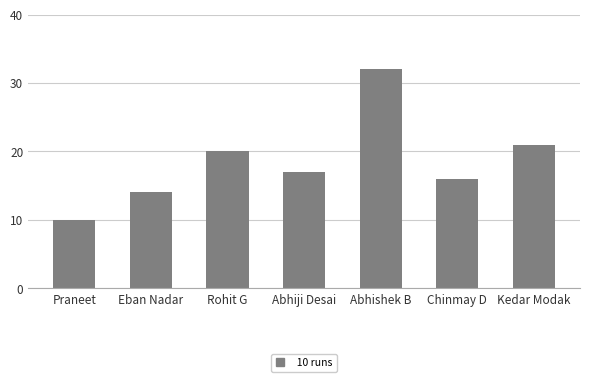

What position from the right is Praneet?

7